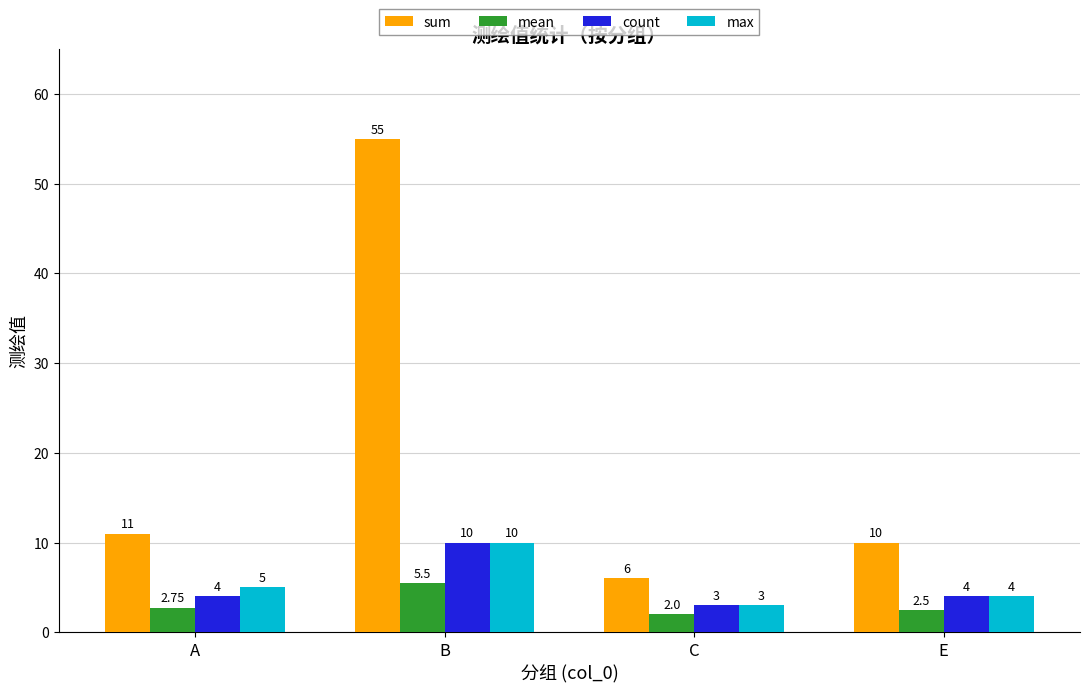

What is the sum of the count values at E and A?

8.0